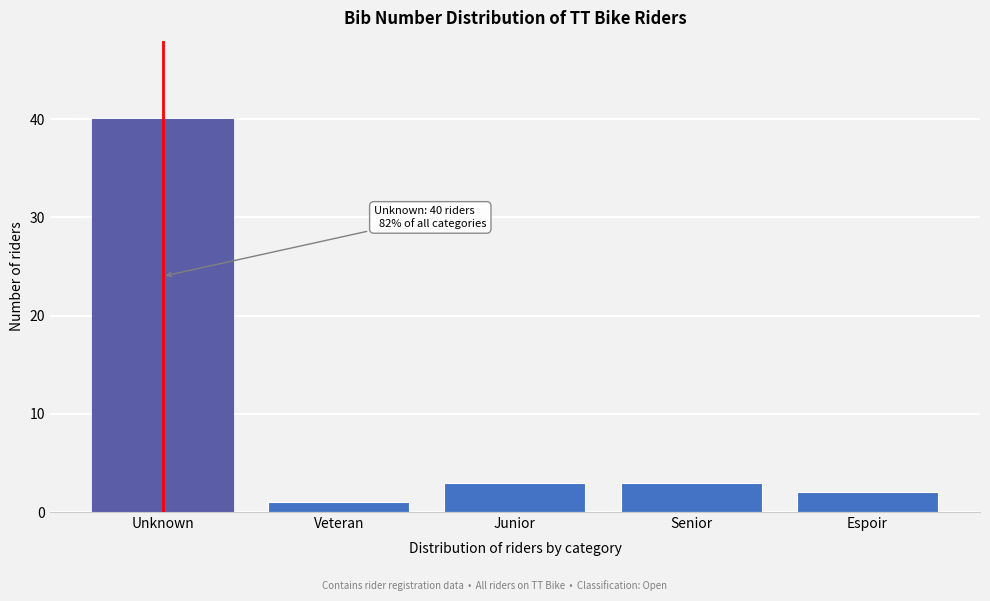

Reading right to left, transcribe all the data shown in this chart.

Espoir=2	Senior=3	Junior=3	Veteran=1	Unknown=40